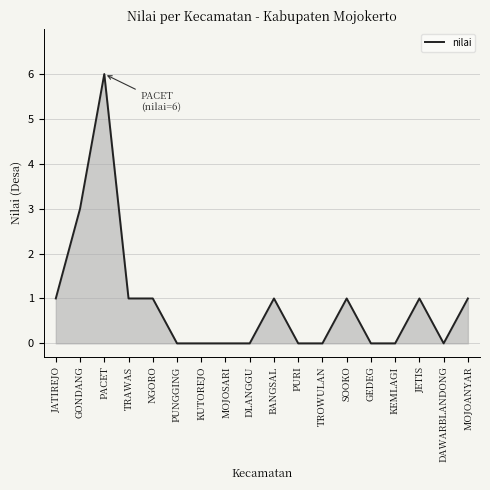

What position from the right is KUTOREJO?

12